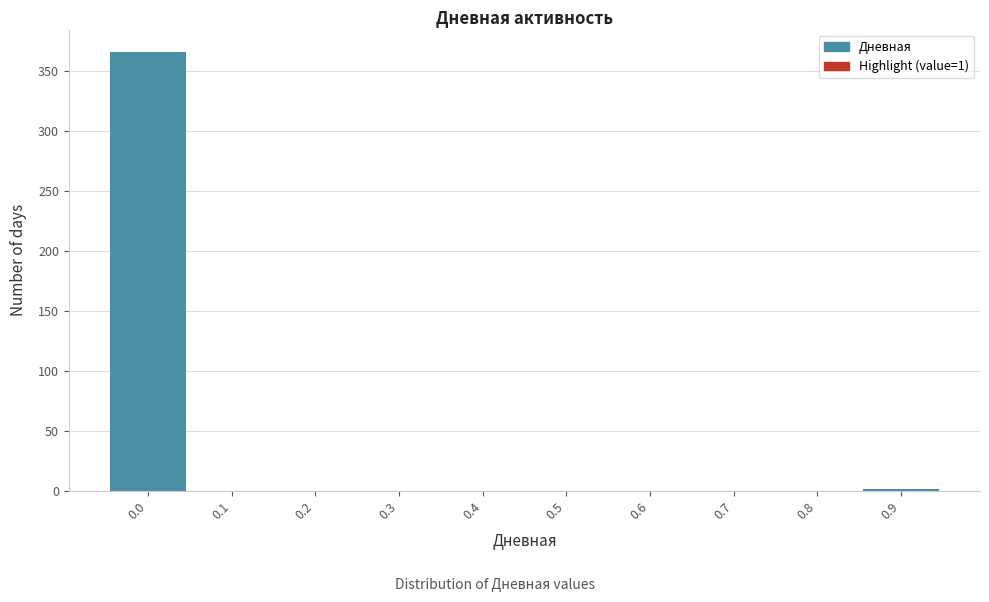

Is it true that the value at 0.7 is 0?

True